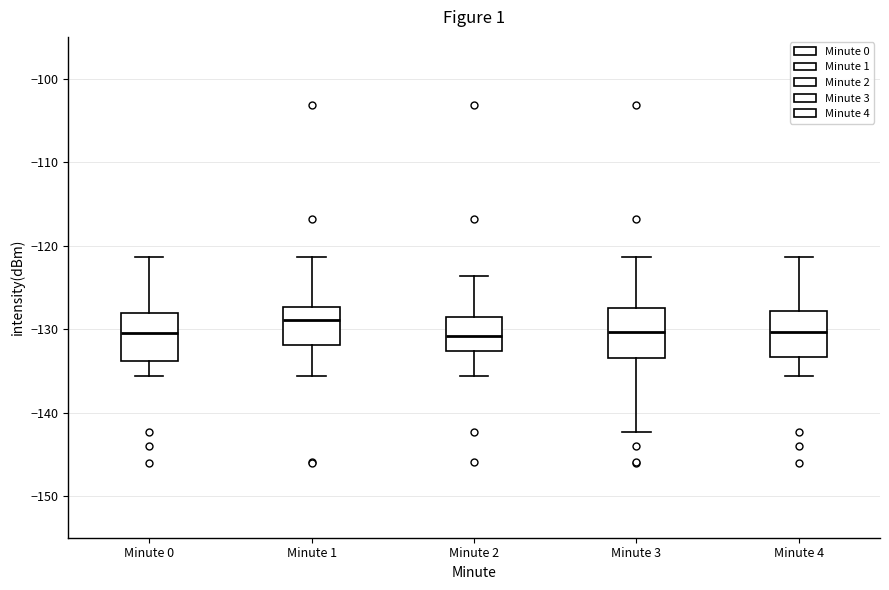

Reading left to right, read every box against the y-axis: the position of its median line, the range the box covers, and the ends of its whiskers. The values are not printed on the chart, so give them approximately, as read against the axis.

Minute 0: median -131, box -134 to -128, whiskers -136 to -121
Minute 1: median -129, box -132 to -127, whiskers -136 to -121
Minute 2: median -131, box -133 to -129, whiskers -136 to -124
Minute 3: median -130, box -133 to -127, whiskers -142 to -121
Minute 4: median -130, box -133 to -128, whiskers -136 to -121